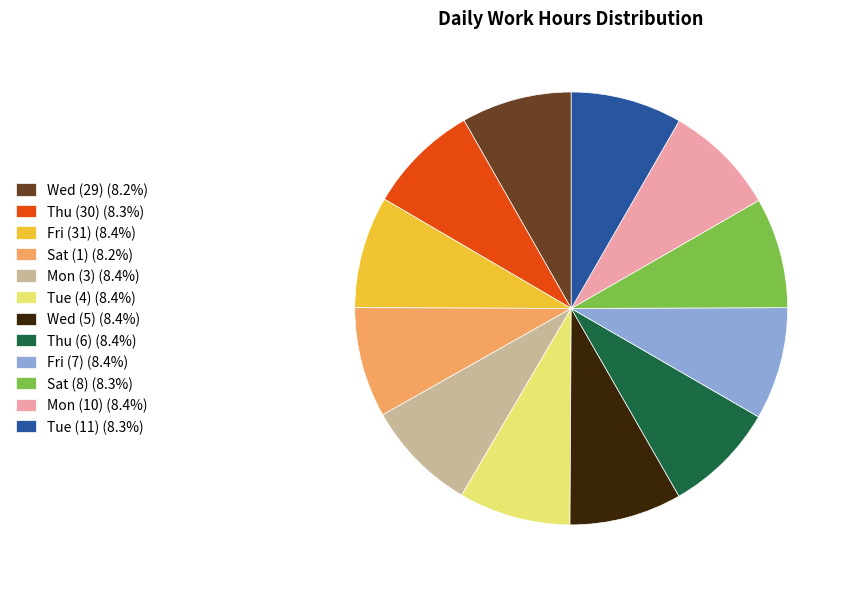

Combined, do Sat (1) (8.2%) and Fri (31) (8.4%) account for over 50%?

No